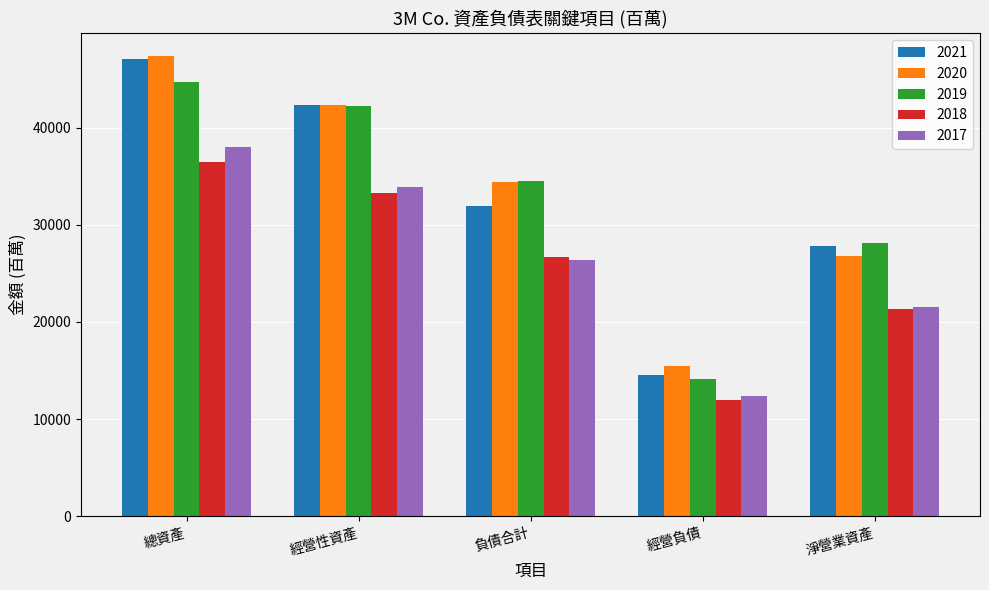

Which series has the largest total across all categories?

2020